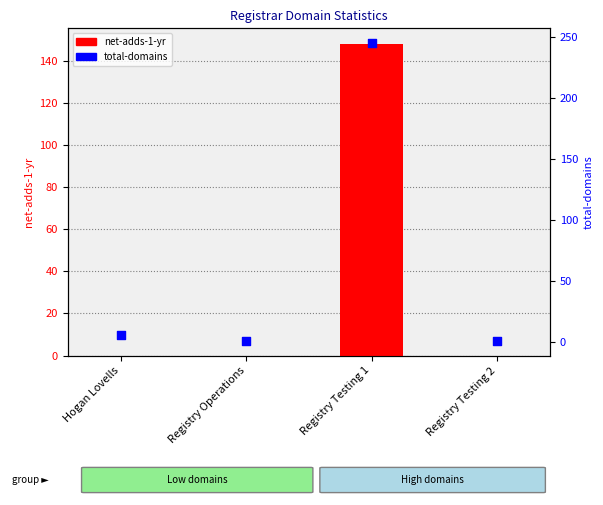

Which series has the widest spread of Y values?

total-domains